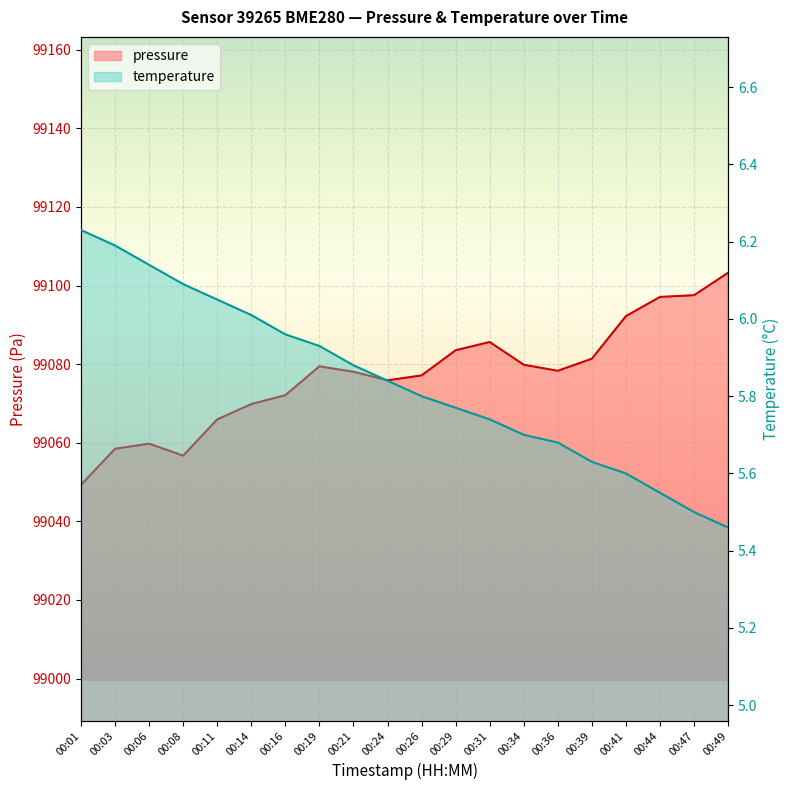

Rank the series at 00:14 from lowest to highest value.

temperature, pressure